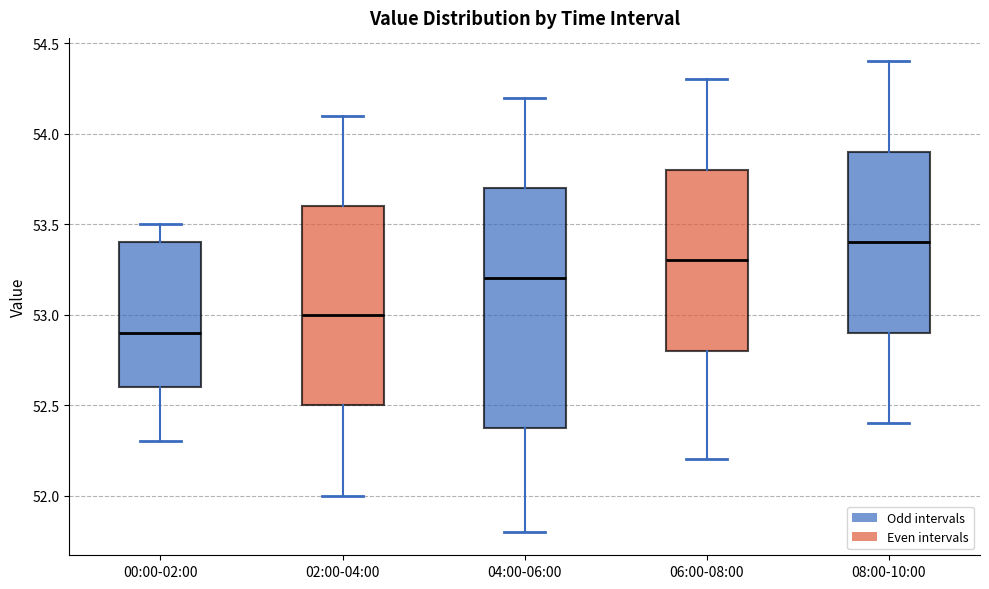

Where is the lower edge of the box for 06:00-08:00 on the y-axis? The values are not printed on the chart, so give them approximately, as read against the axis.

52.8